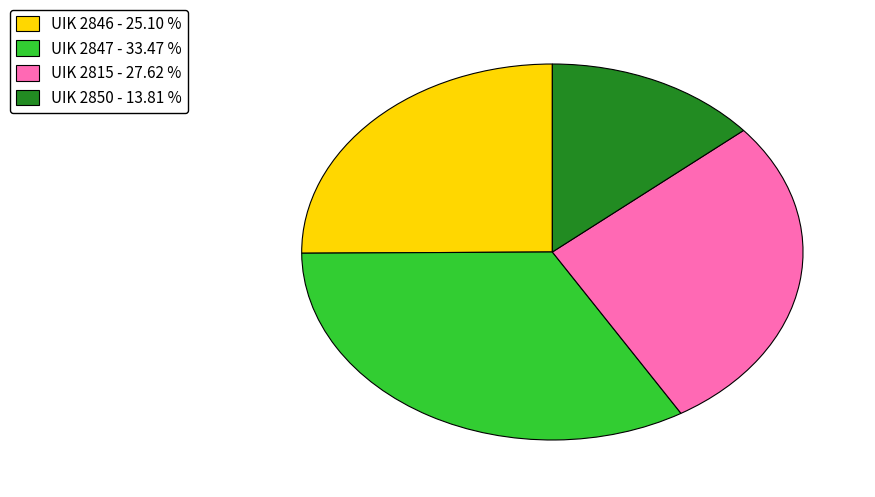

How many slices are in this pie chart?

4